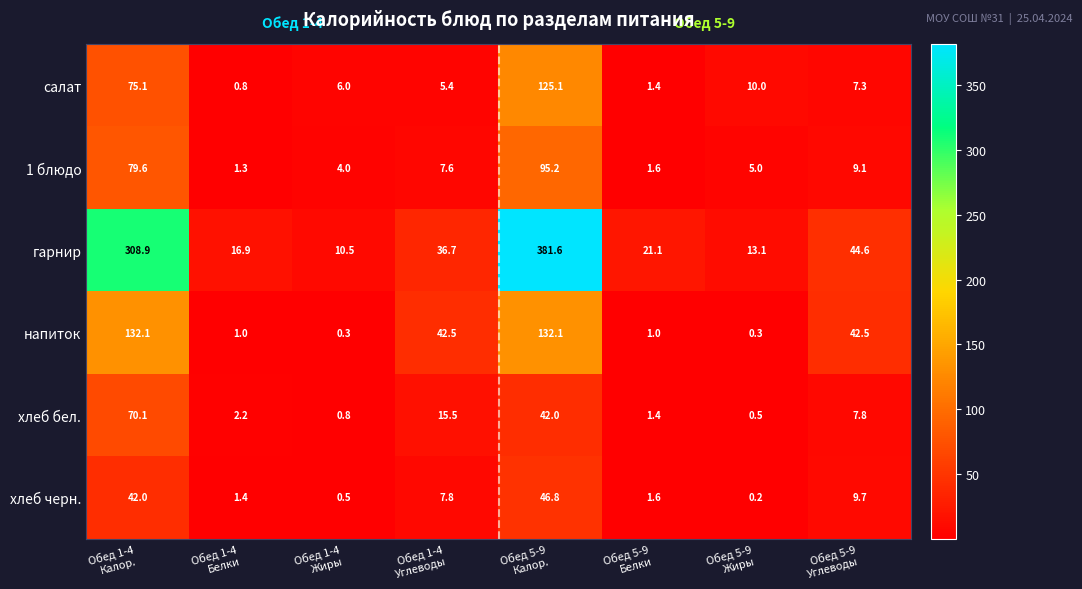

At which category is the sum across all series the highest?

Обед 5-9
Калор.